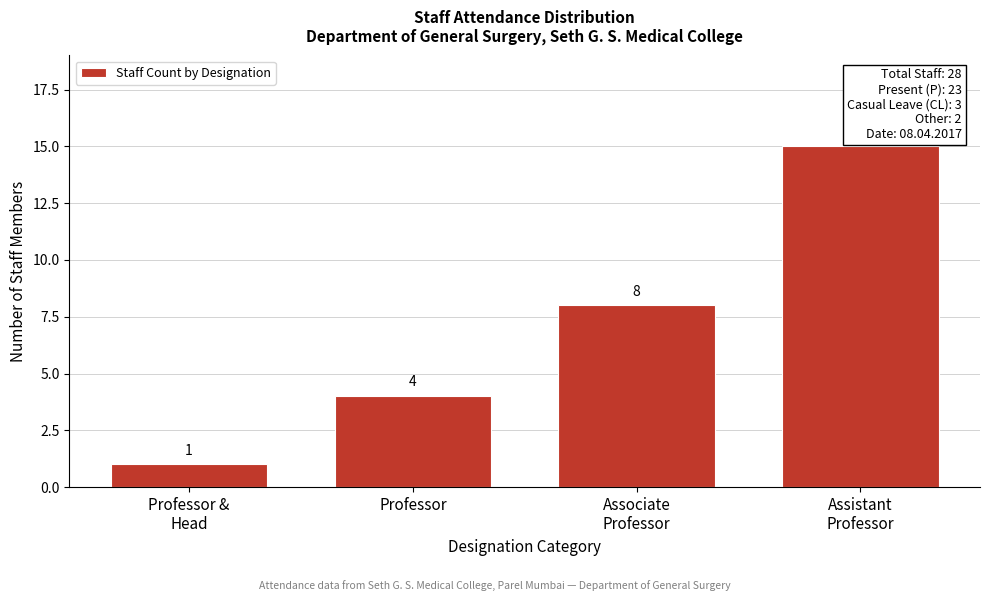

Reading left to right, list all the values displayed in this chart.

1	4	8	15